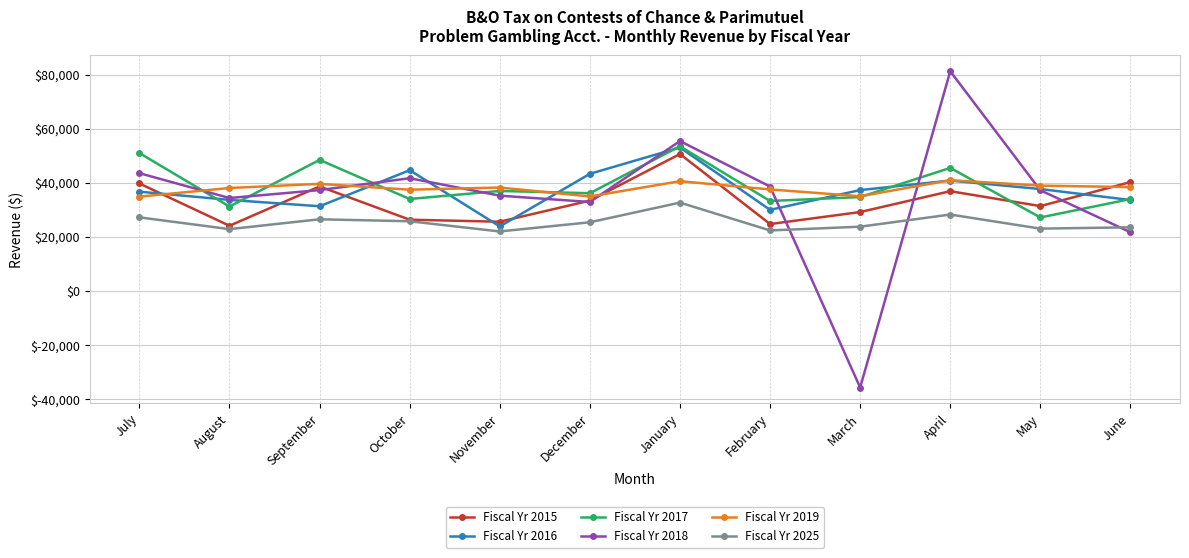

What is the minimum value shown in the chart?

-35684